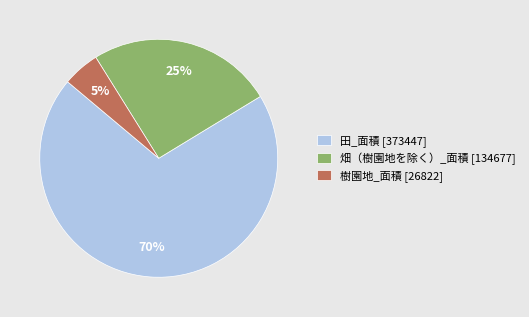

Does 樹園地_面積 account for over 50% of the chart?

No